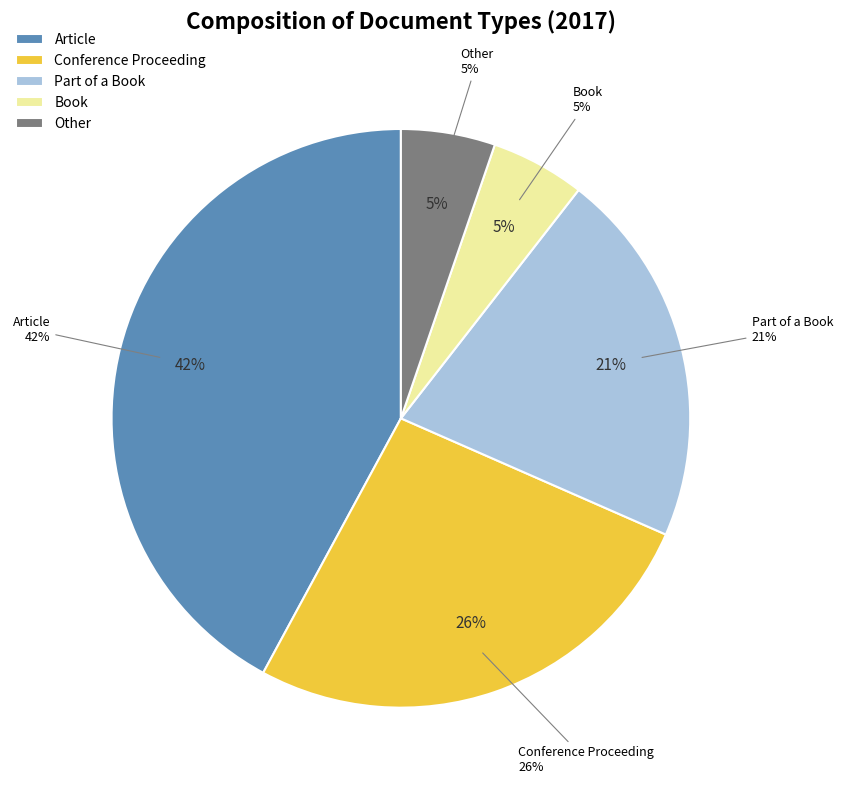

What is the smallest slice in the pie chart?

Book